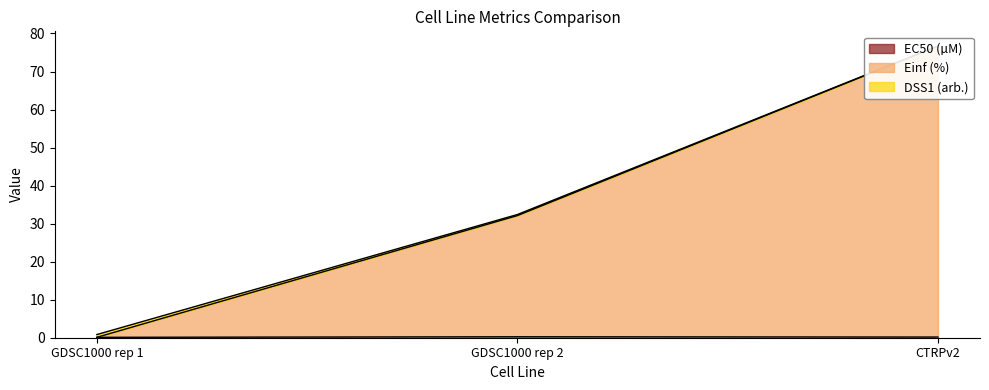

Rank the categories by EC50 (µM) value from lowest to highest.

GDSC1000 rep 1, CTRPv2, GDSC1000 rep 2